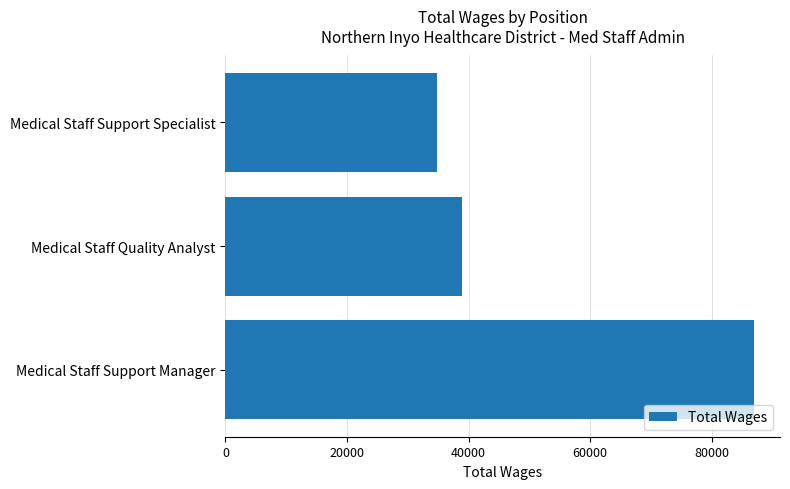

The value at Medical Staff Support Specialist is 34795. True or false?

True